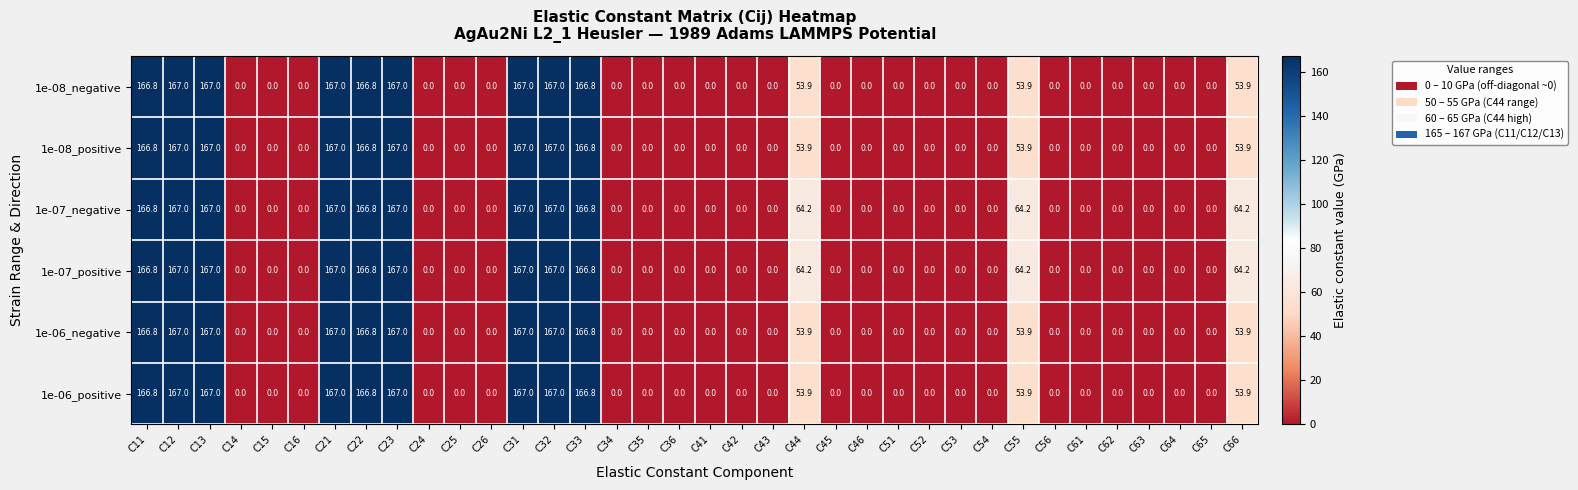

What value does the 1e-08_negative series have at C33?

166.8